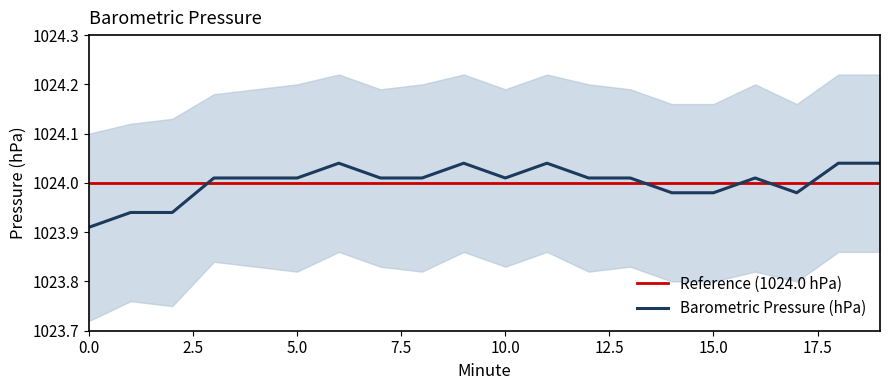

What is the average value of the Reference (1024.0 hPa) series?

1024.0